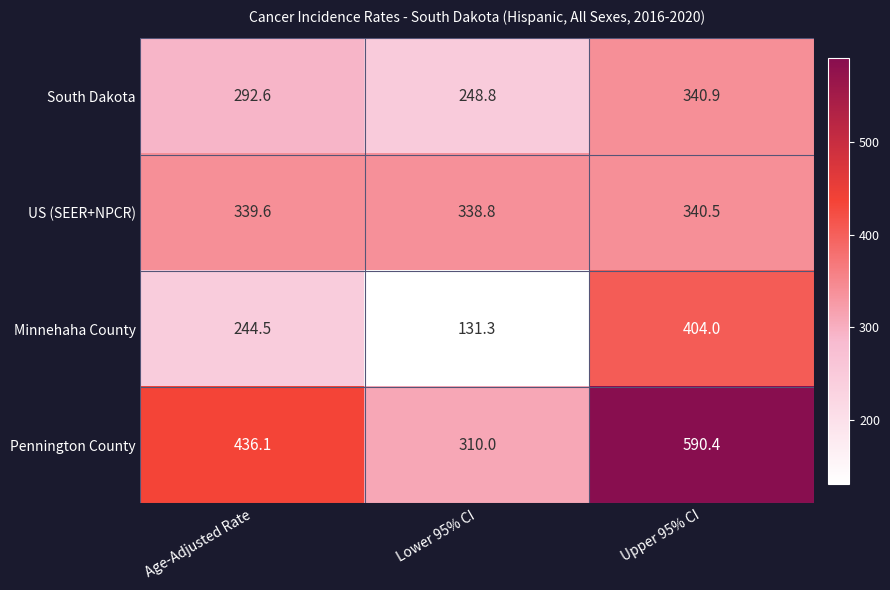

Reading left to right, extract all data points from this chart.

South Dakota: Age-Adjusted Rate=292.6	Lower 95% CI=248.8	Upper 95% CI=340.9
US (SEER+NPCR): Age-Adjusted Rate=339.6	Lower 95% CI=338.8	Upper 95% CI=340.5
Minnehaha County: Age-Adjusted Rate=244.5	Lower 95% CI=131.3	Upper 95% CI=404.0
Pennington County: Age-Adjusted Rate=436.1	Lower 95% CI=310.0	Upper 95% CI=590.4